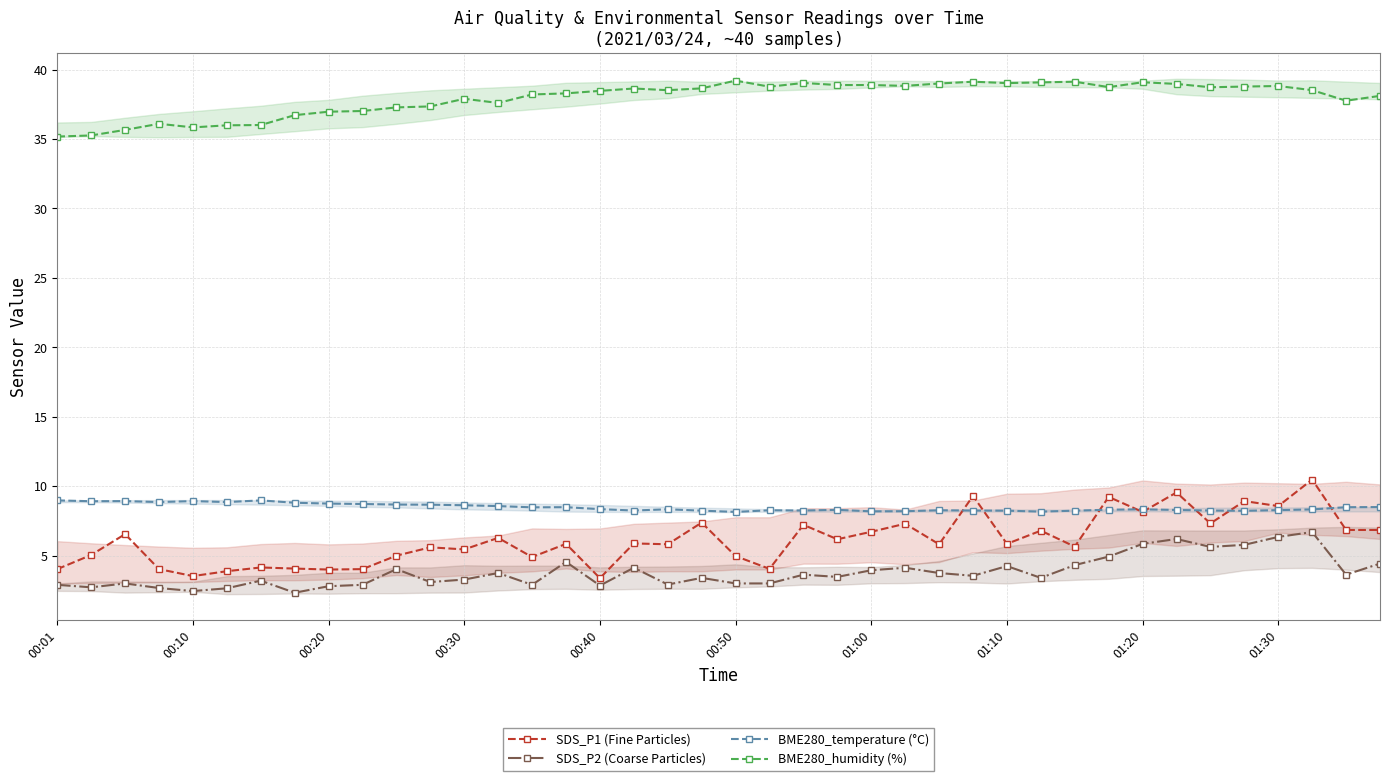

True or false: BME280_humidity (%) and BME280_temperature (°C) intersect in this chart.

False